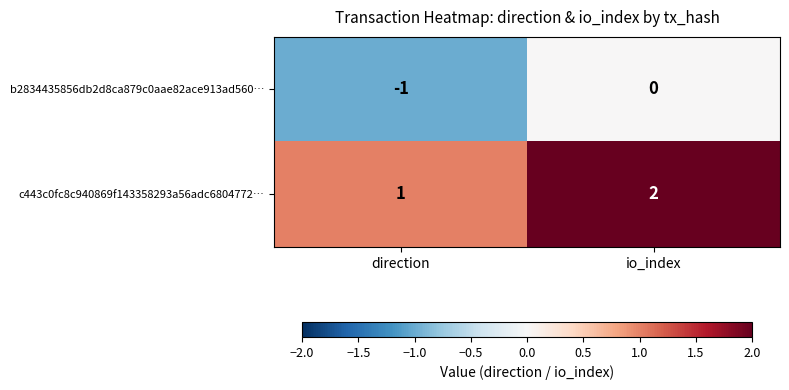

At io_index, list the series in order from largest to smallest.

c443c0fc8c940869f143358293a56adc6804772…, b2834435856db2d8ca879c0aae82ace913ad560…